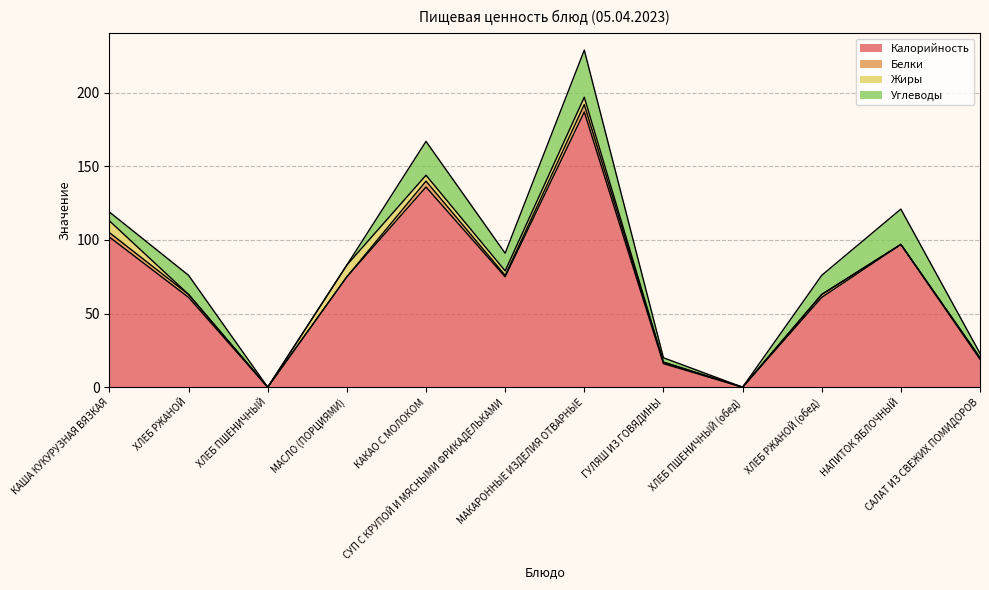

How many values in the Углеводы series are below 12?

6